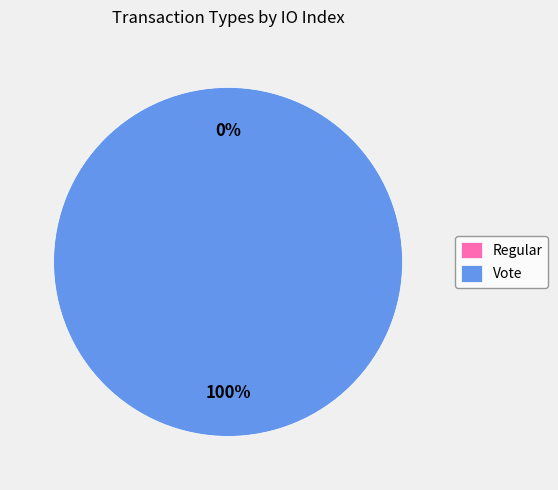

Rank the categories by value from highest to lowest.

Vote, Regular